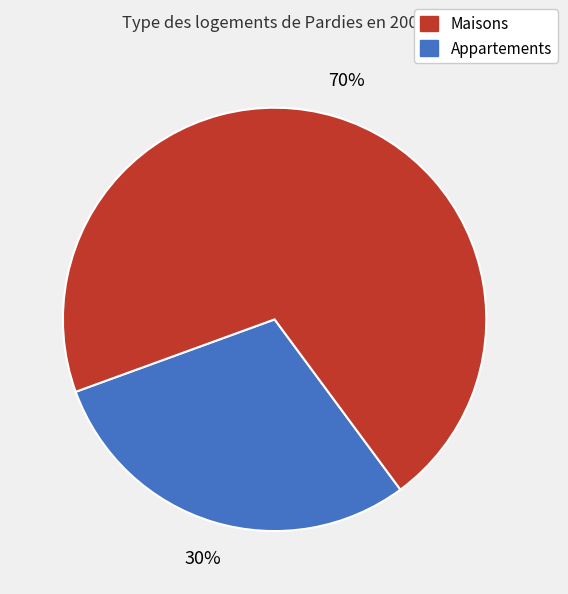

To the nearest percent, what percentage of the pie is Maisons?

30%